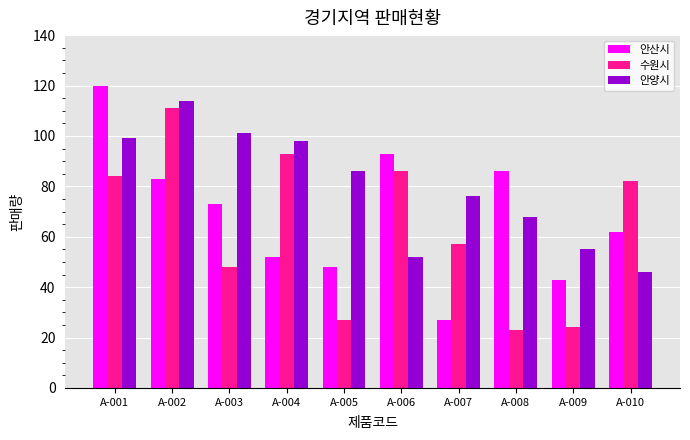

What is the spread (max minus min) of values at A-005?

59